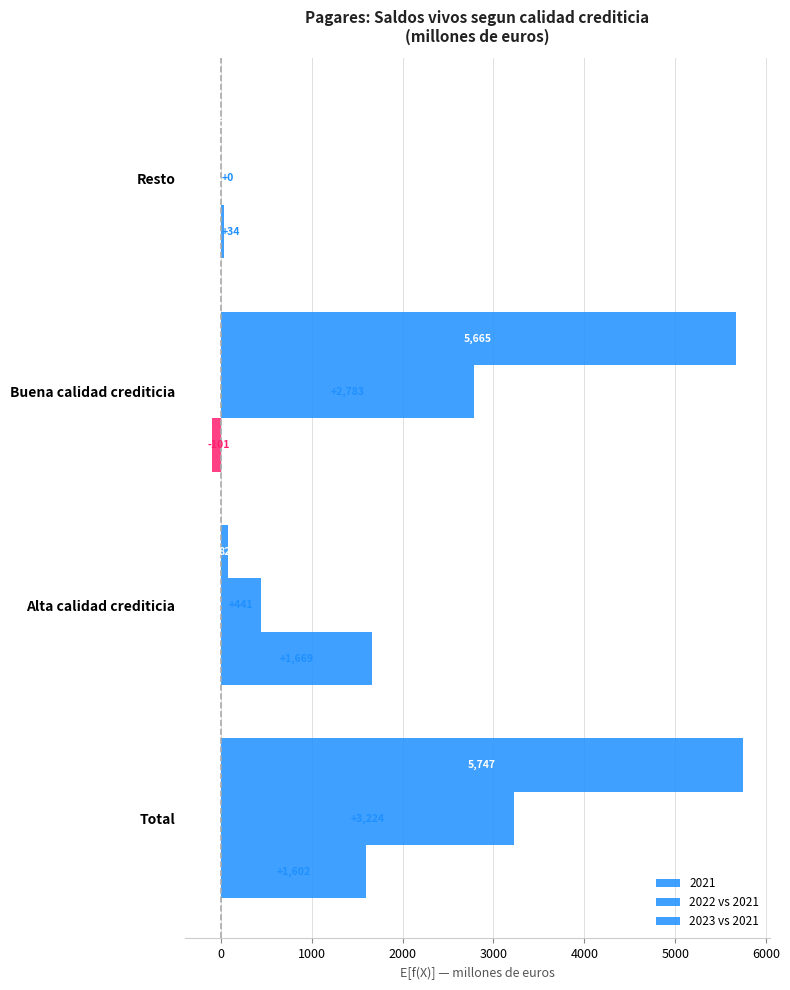

What is the average value of the 2022 vs 2021 series?

1612.0